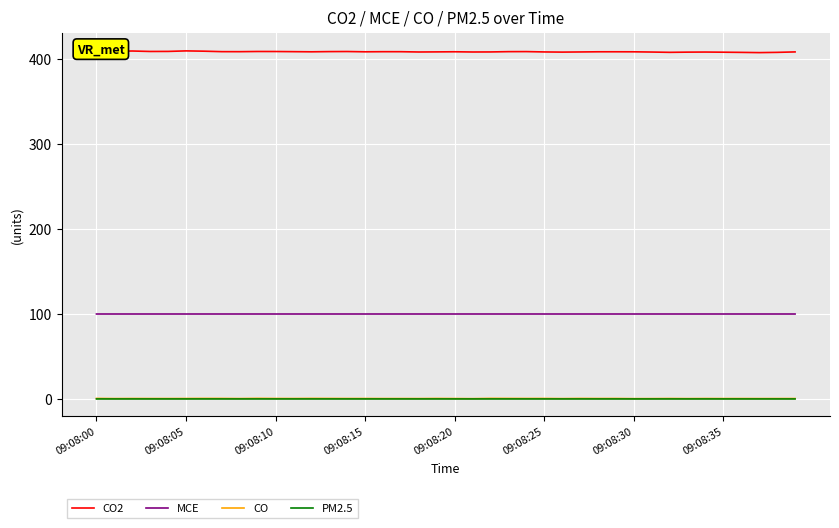

What is the maximum value shown in the chart?

409.2